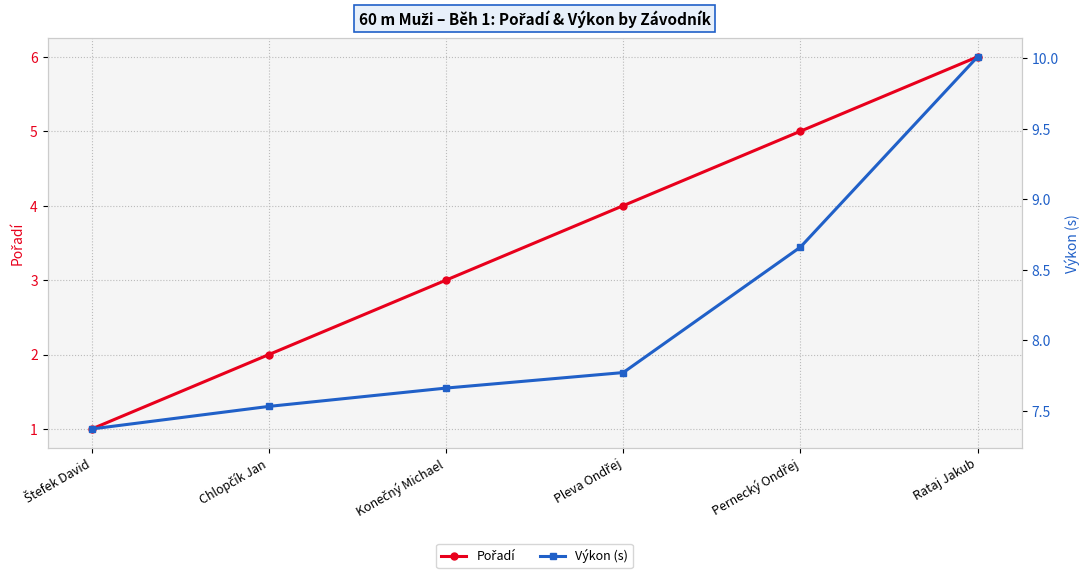

What are all the series names shown in the legend?

Pořadí, Výkon (s)